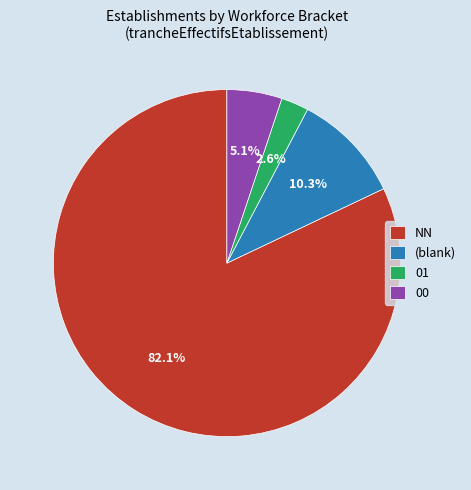

Which category has the smallest portion of the pie?

01